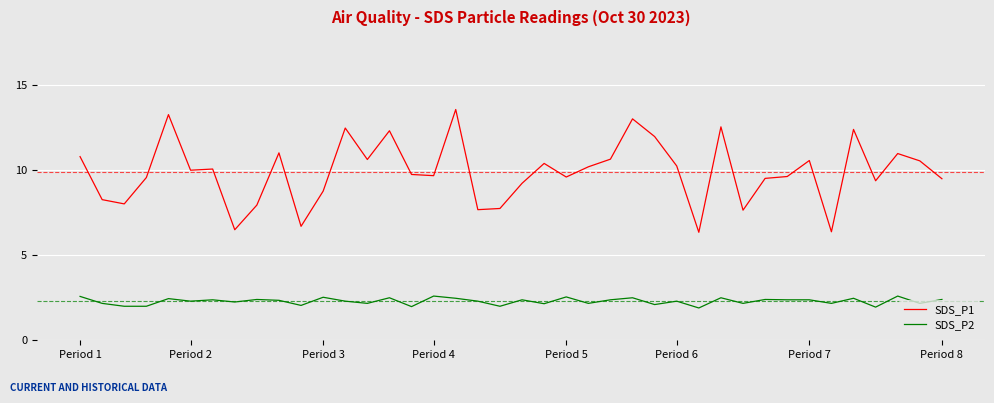

True or false: SDS_P1 and SDS_P2 cross at least once.

False